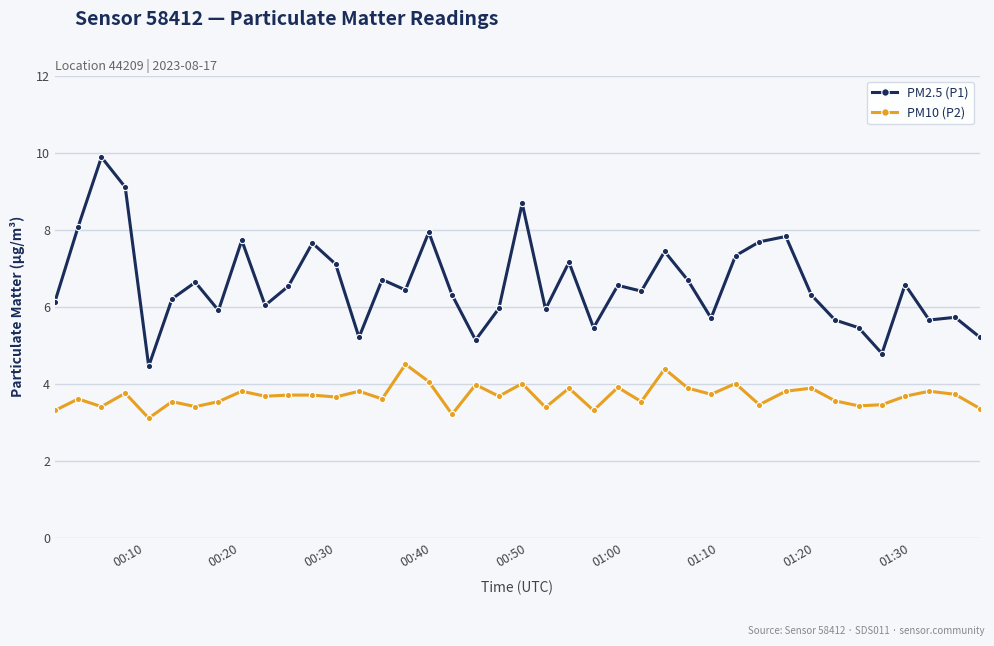

What is the value of the PM2.5 (P1) point at the 22nd from the left?

5.9